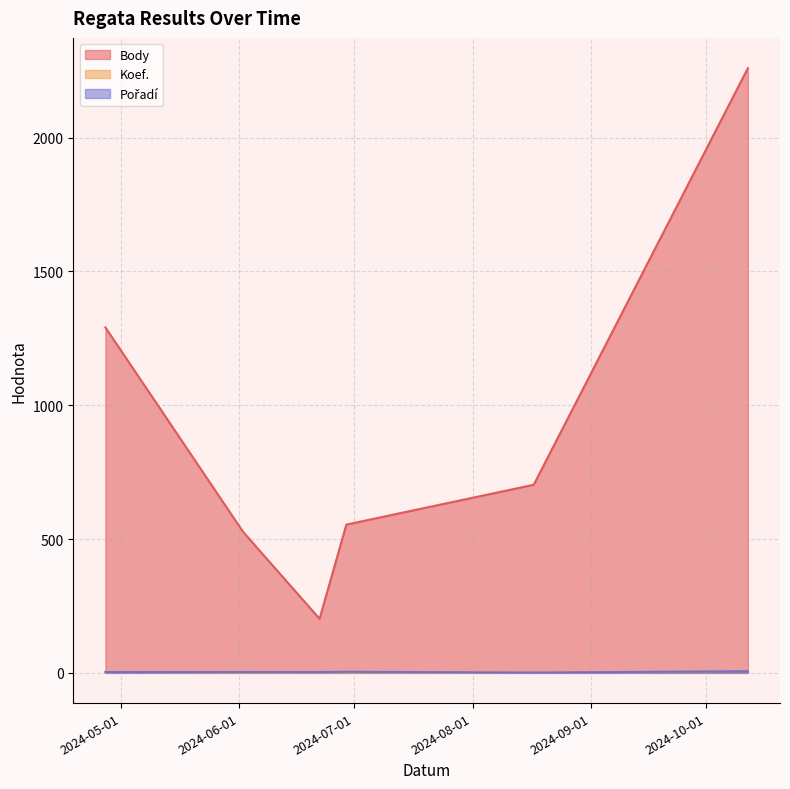

Rank the series at 2024-06-02 from lowest to highest value.

Koef., Pořadí, Body